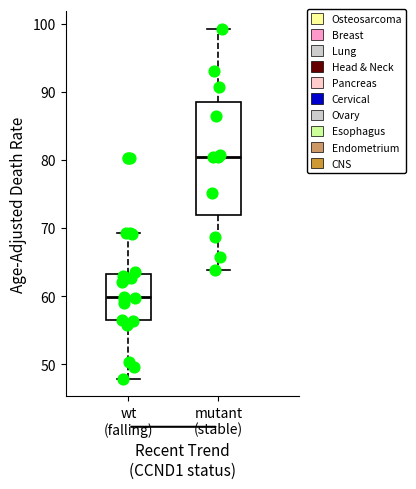

Where is the lower edge of the box for mutant (stable) on the y-axis? The values are not printed on the chart, so give them approximately, as read against the axis.

72